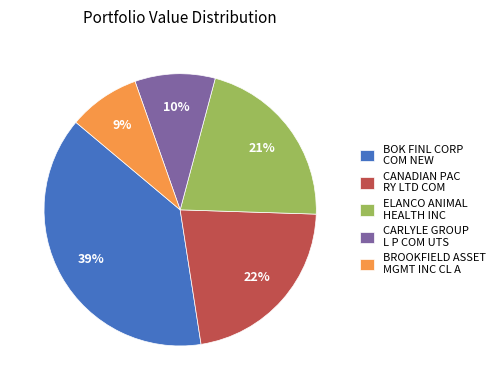

What is the smallest slice in the pie chart?

BROOKFIELD ASSET MGMT INC CL A